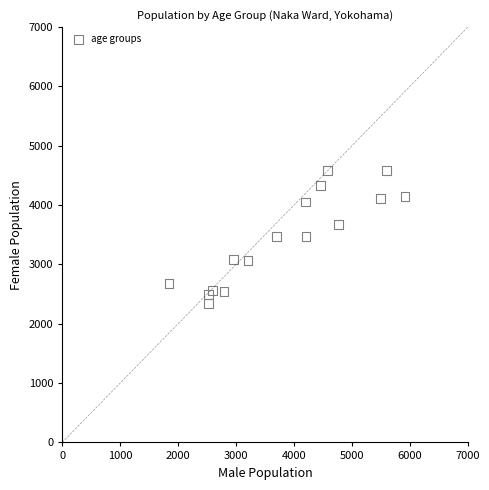

What is the range of X values (max minus min)?

4073